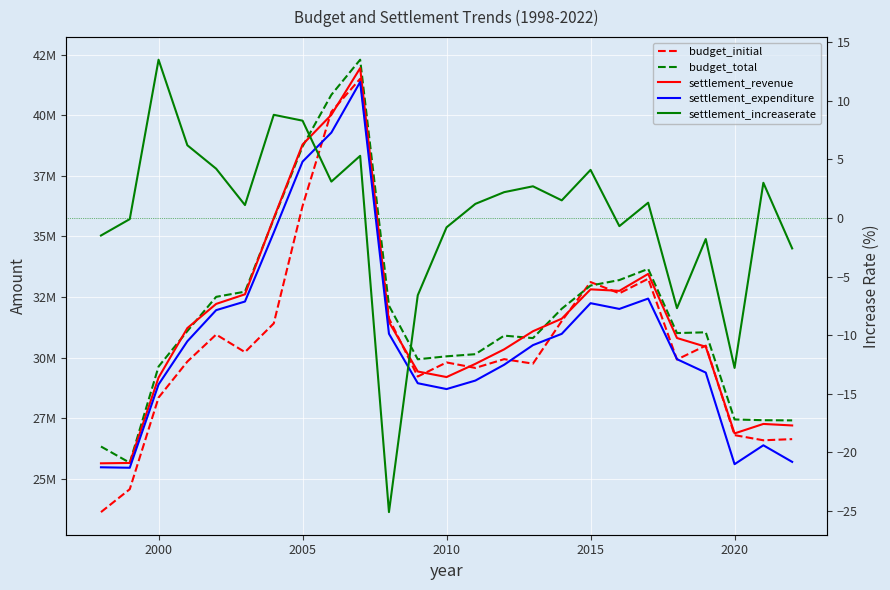

The settlement_revenue series shows 58653929.7 at 2025. True or false?

False